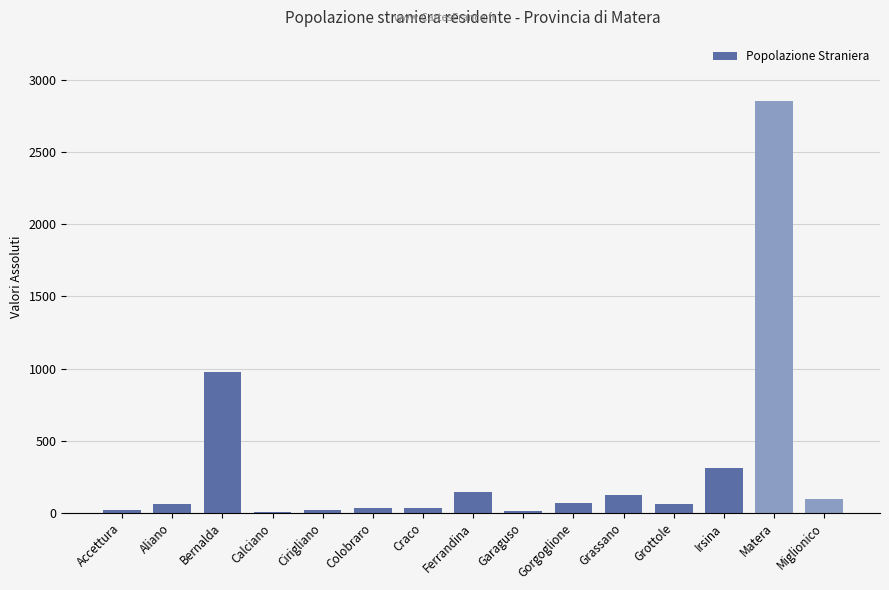

True or false: the data shows 126 at Grassano.

True